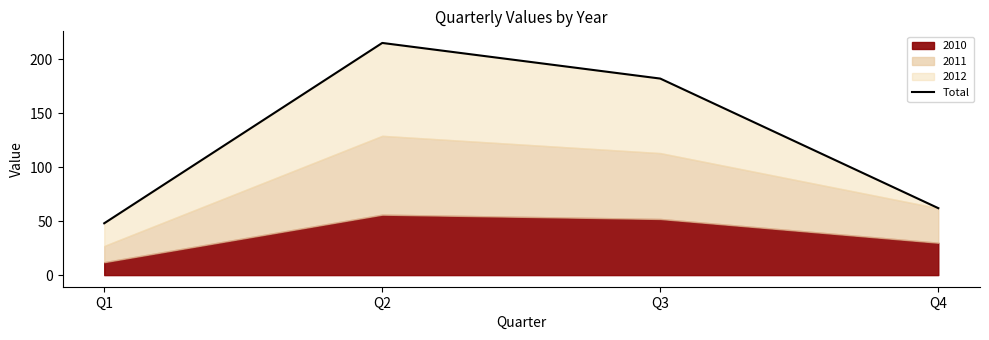

Between Q2 and Q3, which is larger?

Q2